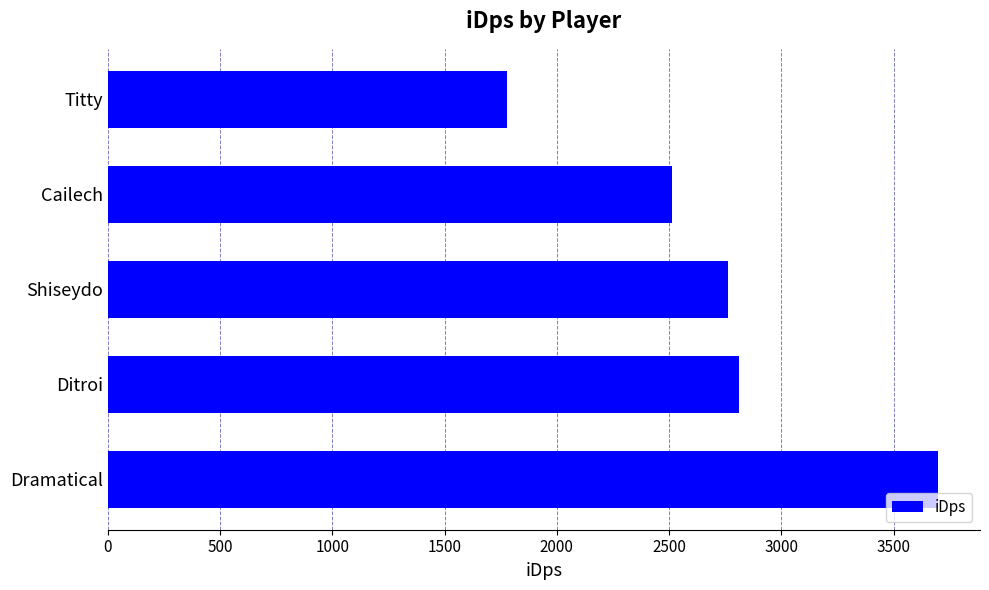

Reading top to bottom, transcribe all the data shown in this chart.

Titty=1778.6	Cailech=2514.5	Shiseydo=2762.5	Ditroi=2813.4	Dramatical=3700.0